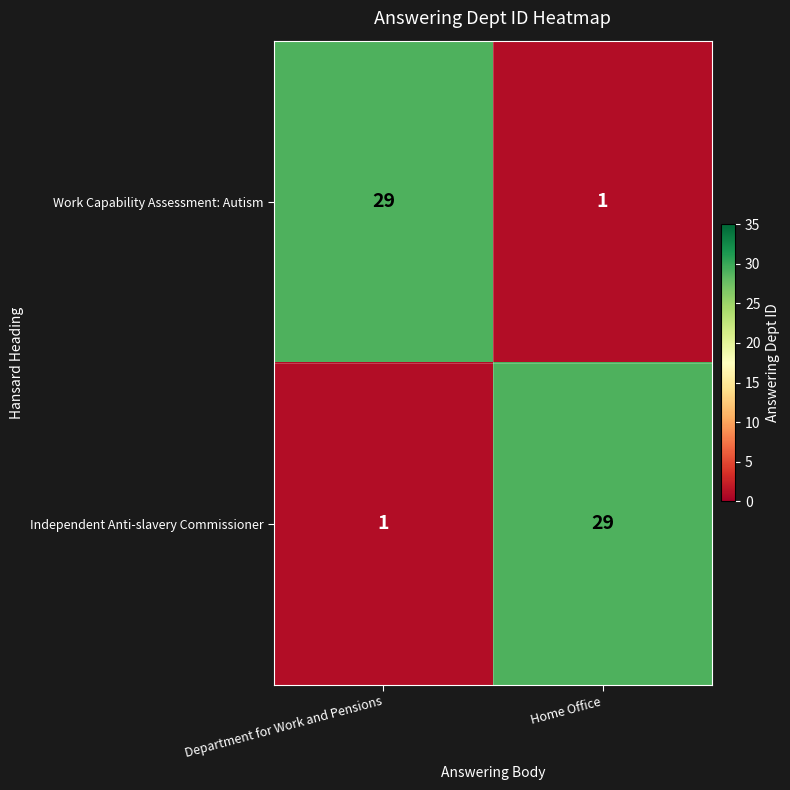

At Home Office, list the series in order from largest to smallest.

Independent Anti-slavery Commissioner, Work Capability Assessment: Autism